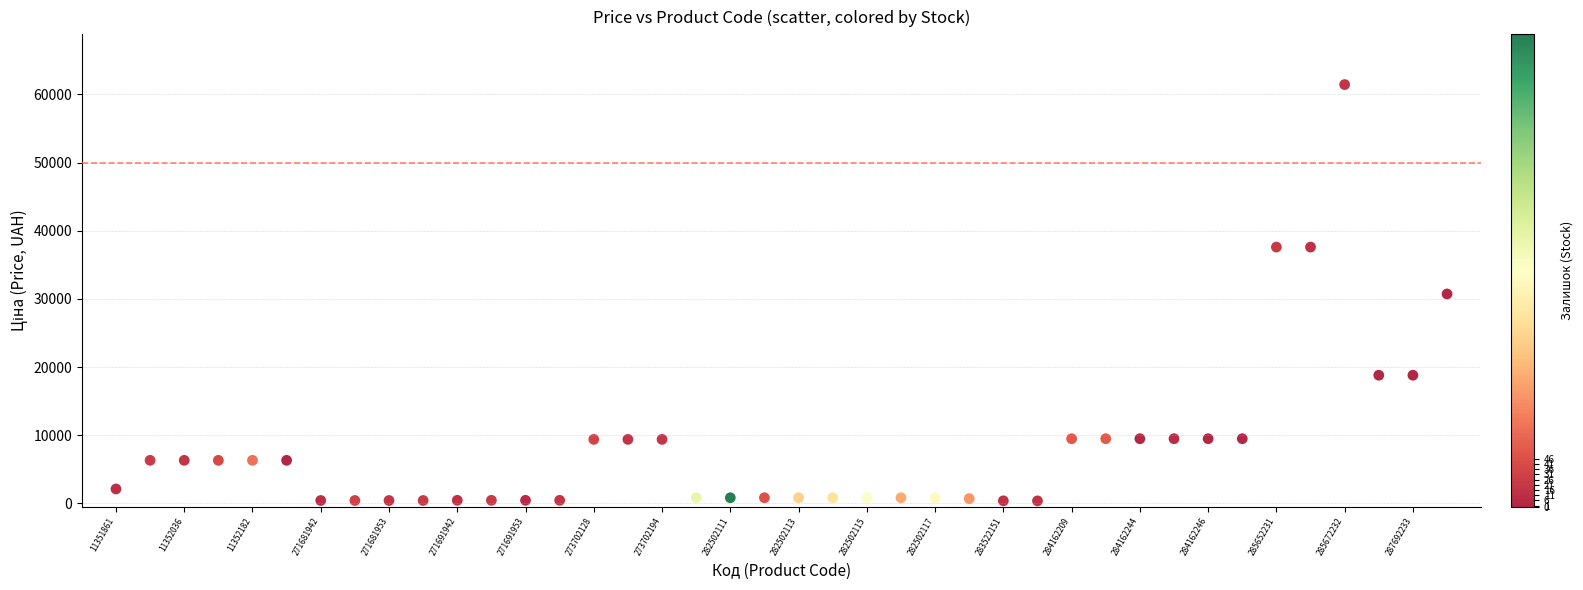

What is the range of Y values (max minus min)?

61074.4